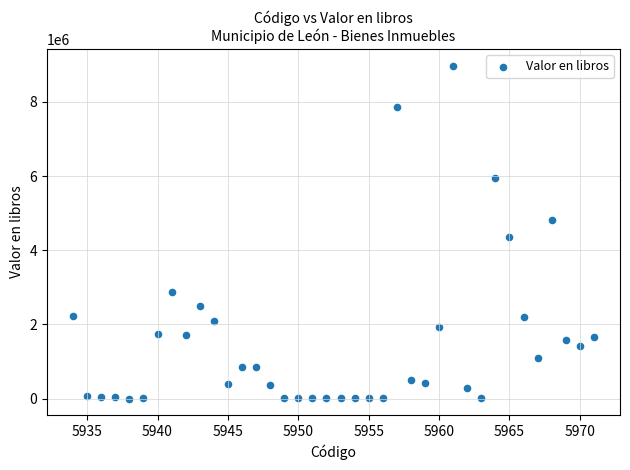

What is the range of Y values (max minus min)?

8976006.3